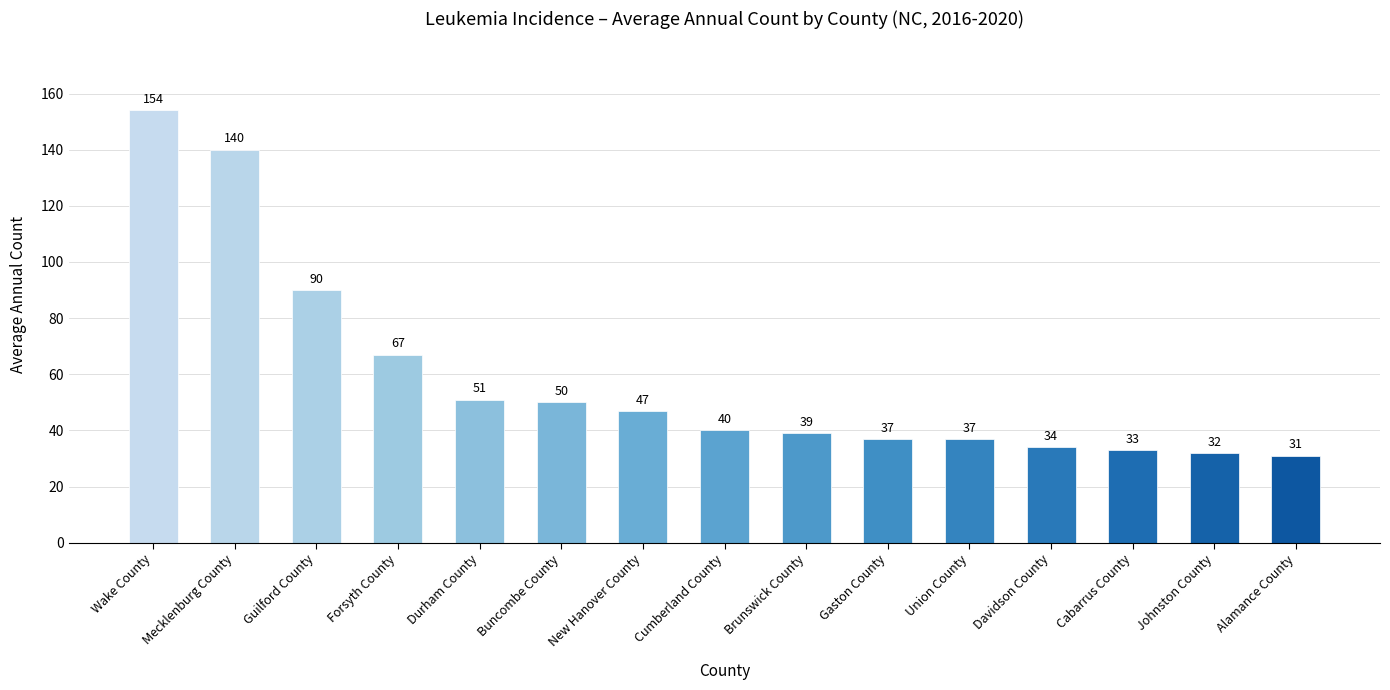

Is it true that the value at Davidson County is 45?

False